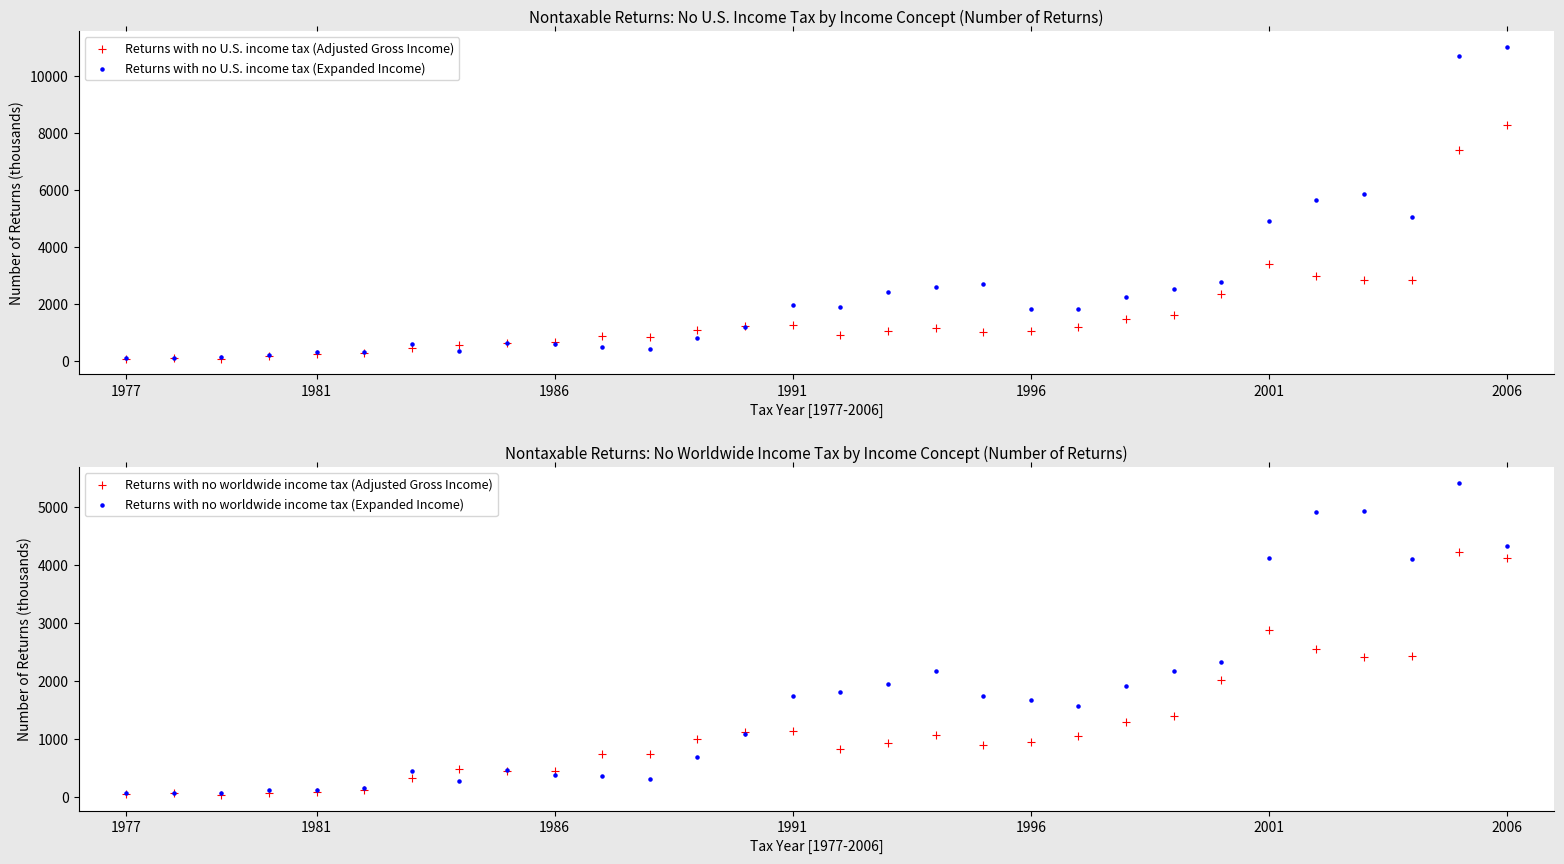

At how many categories does at least one series exceed 2433?

10